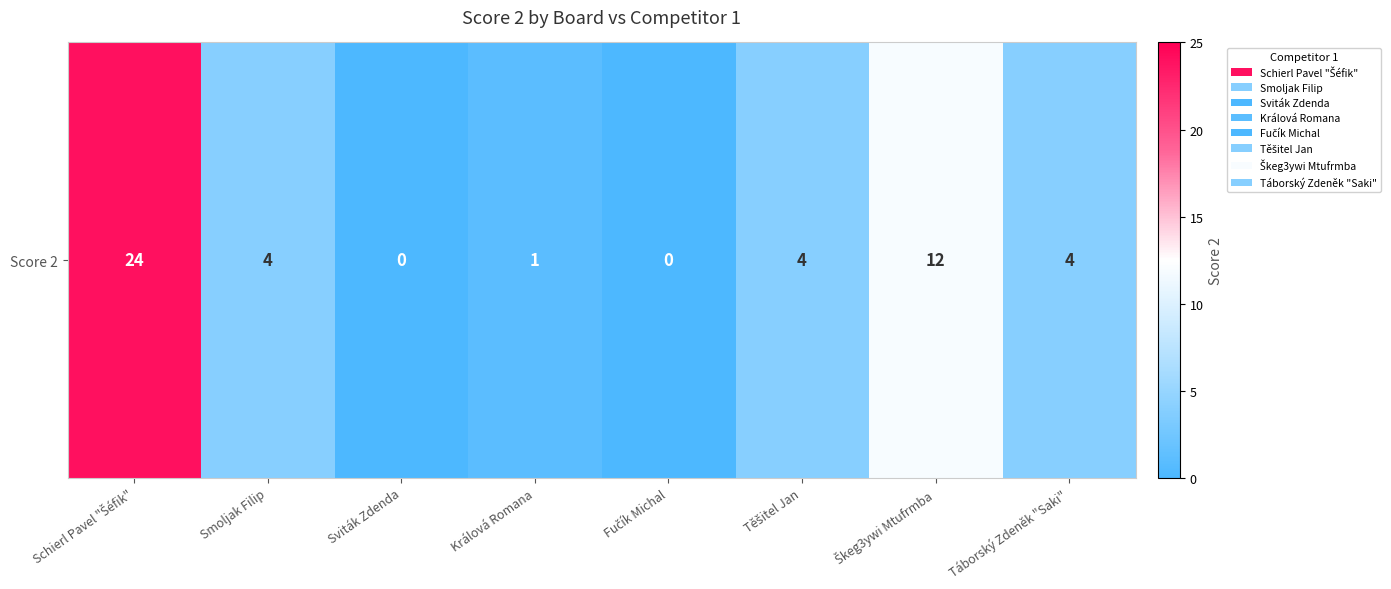

Reading left to right, transcribe all the data shown in this chart.

Schierl Pavel "Šéfik"=24	Smoljak Filip=4	Sviták Zdenda=0	Králová Romana=1	Fučík Michal=0	Těšitel Jan=4	Škeg3ywi Mtufrmba=12	Táborský Zdeněk "Saki"=4